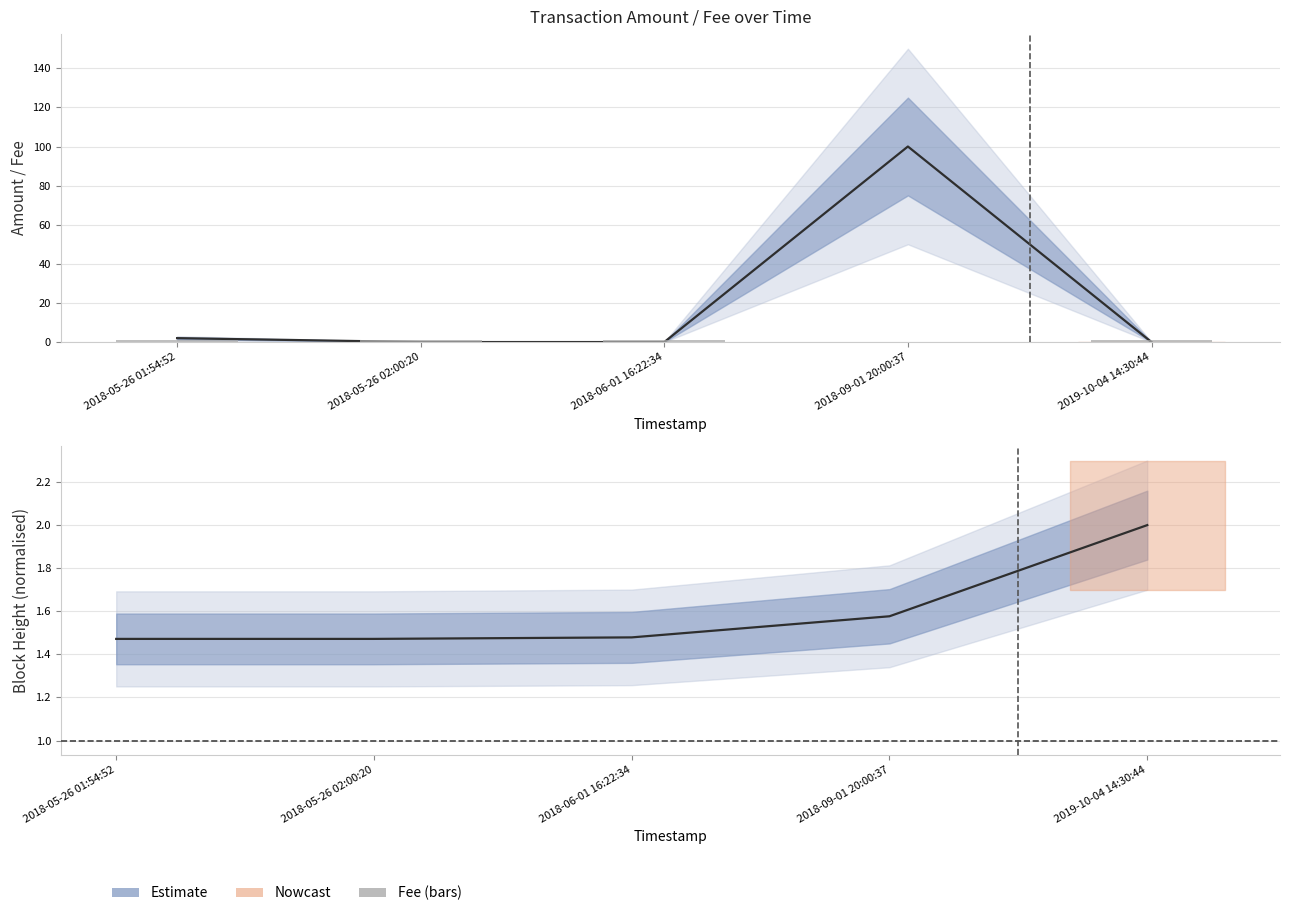

What is the label of the 1st bar from the left?

2018-05-26 01:54:52